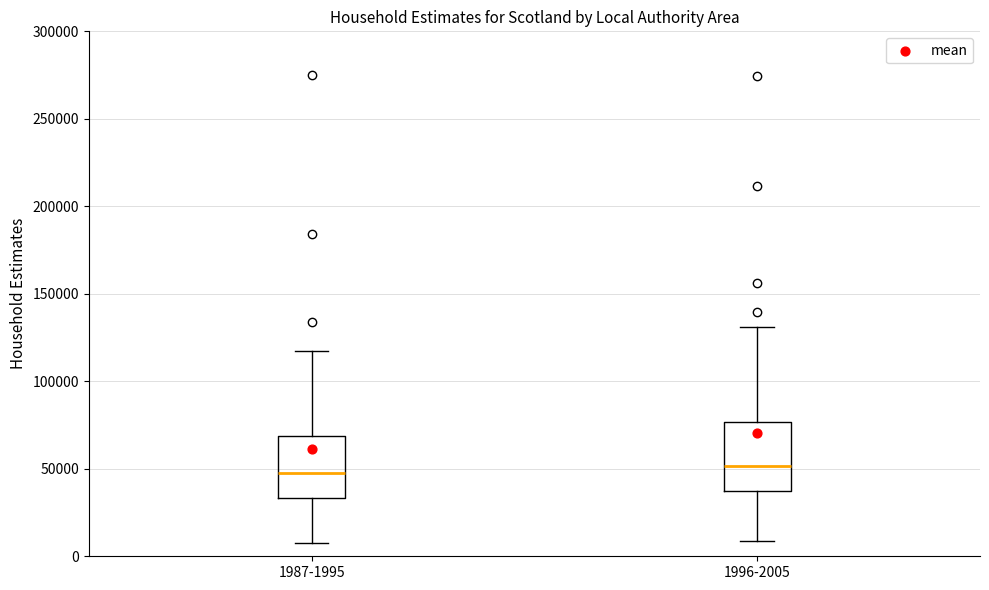

Where does the lower whisker of the box for 1987-1995 end on the y-axis? The values are not printed on the chart, so give them approximately, as read against the axis.

5000